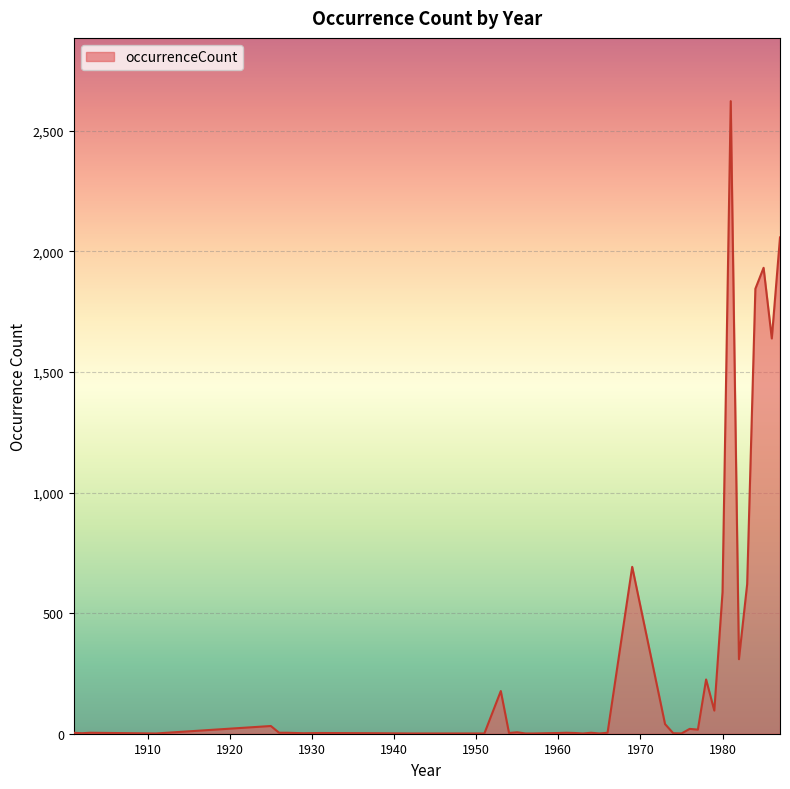

What is the difference between the maximum and minimum values?

2622